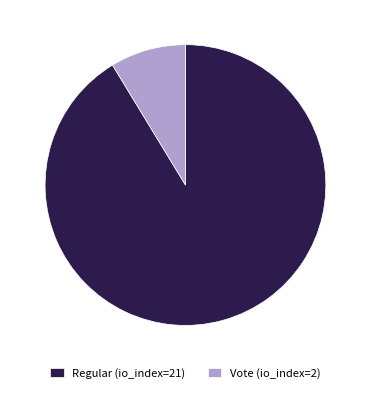

Do Vote (io_index=2) and Regular (io_index=21) together represent more than half of the pie?

Yes